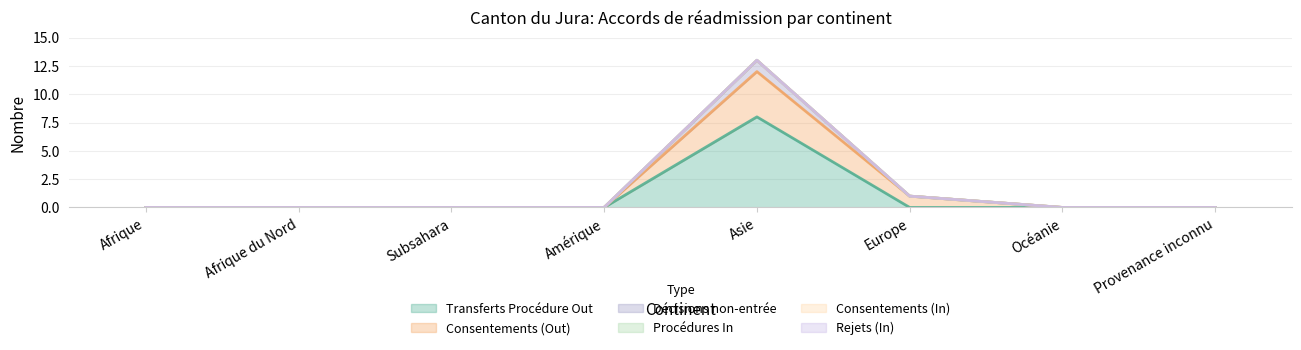

What is the label of the 1st point from the left?

Afrique